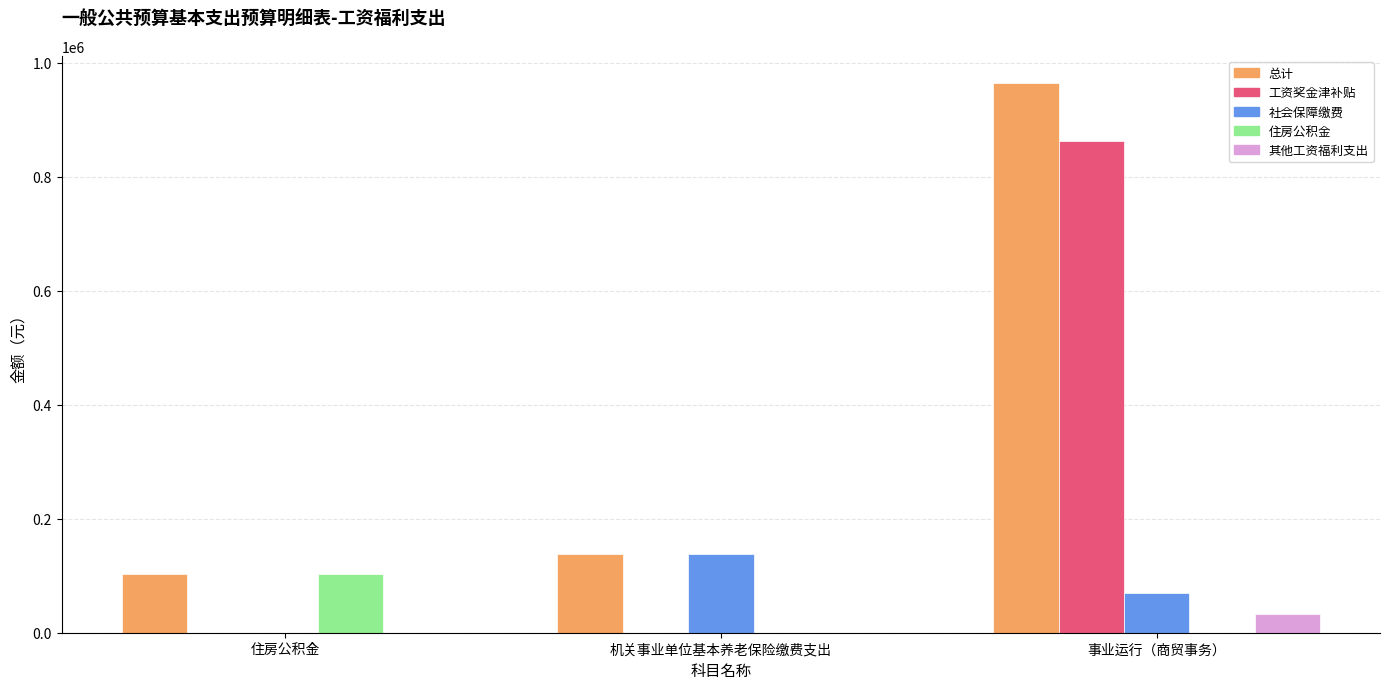

What is the maximum value shown in the chart?

964288.2